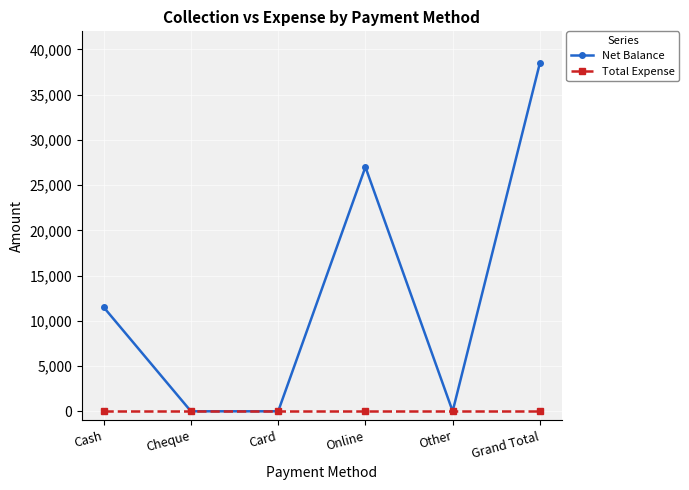

What is the spread (max minus min) of values at Grand Total?

38500